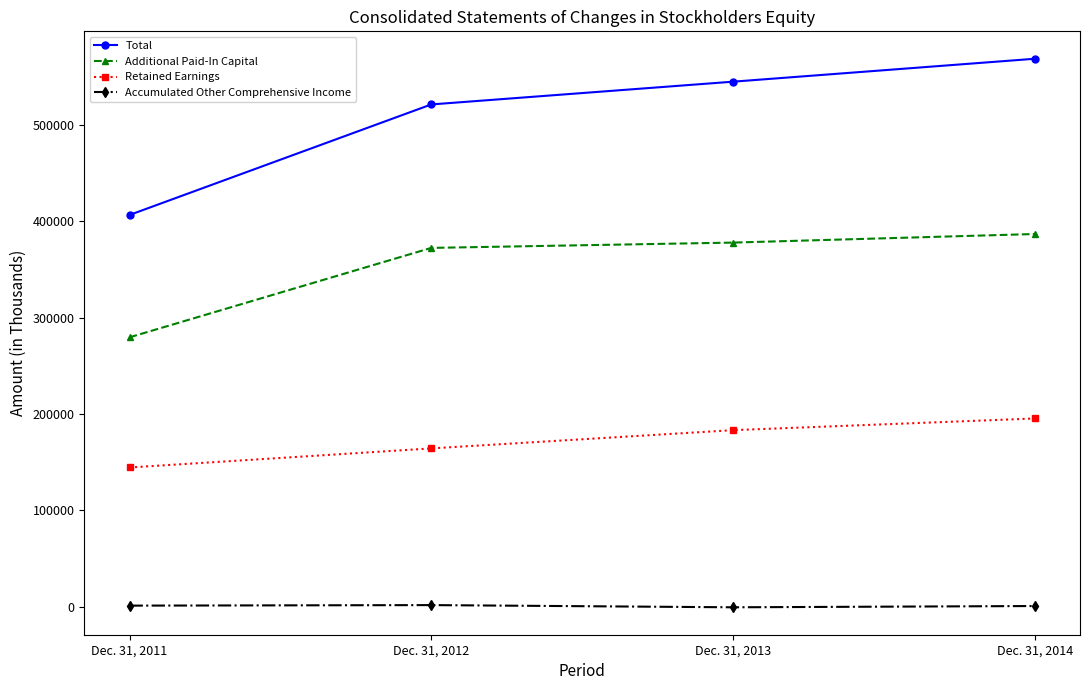

What are all the series names shown in the legend?

Total, Additional Paid-In Capital, Retained Earnings, Accumulated Other Comprehensive Income